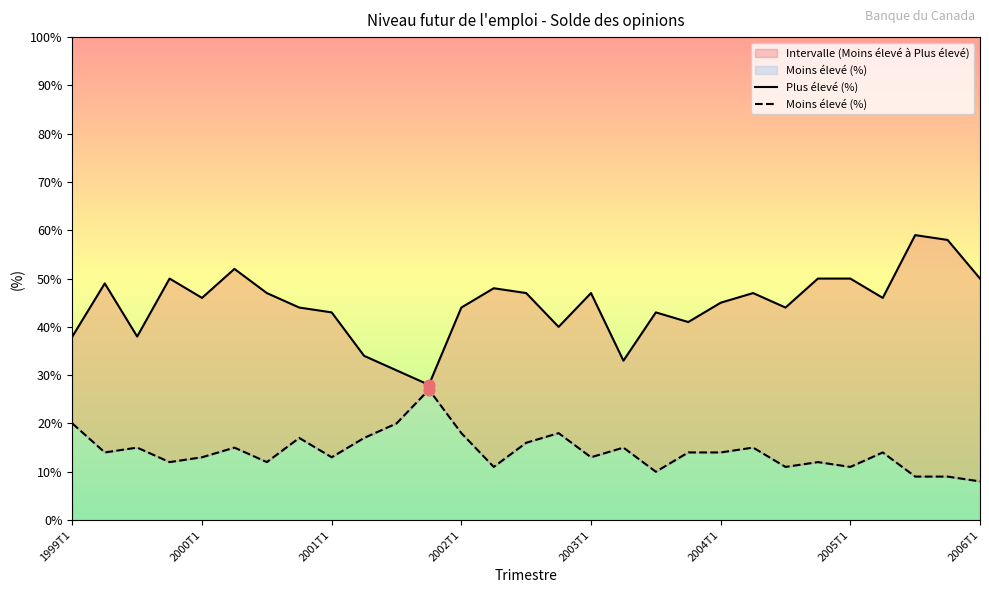

Which series contains the highest Y value?

Plus élevé (%)